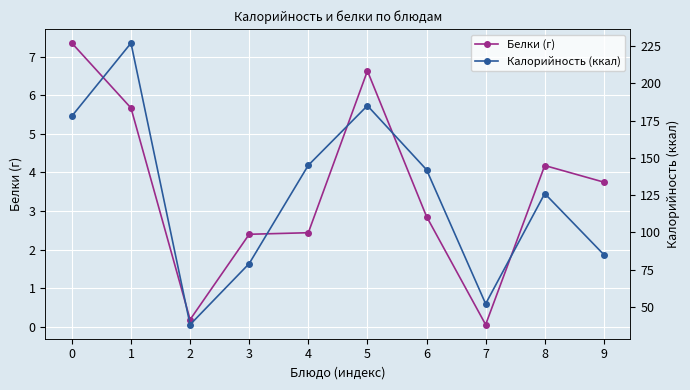

At which category does Белки (г) reach its first local valley?

2